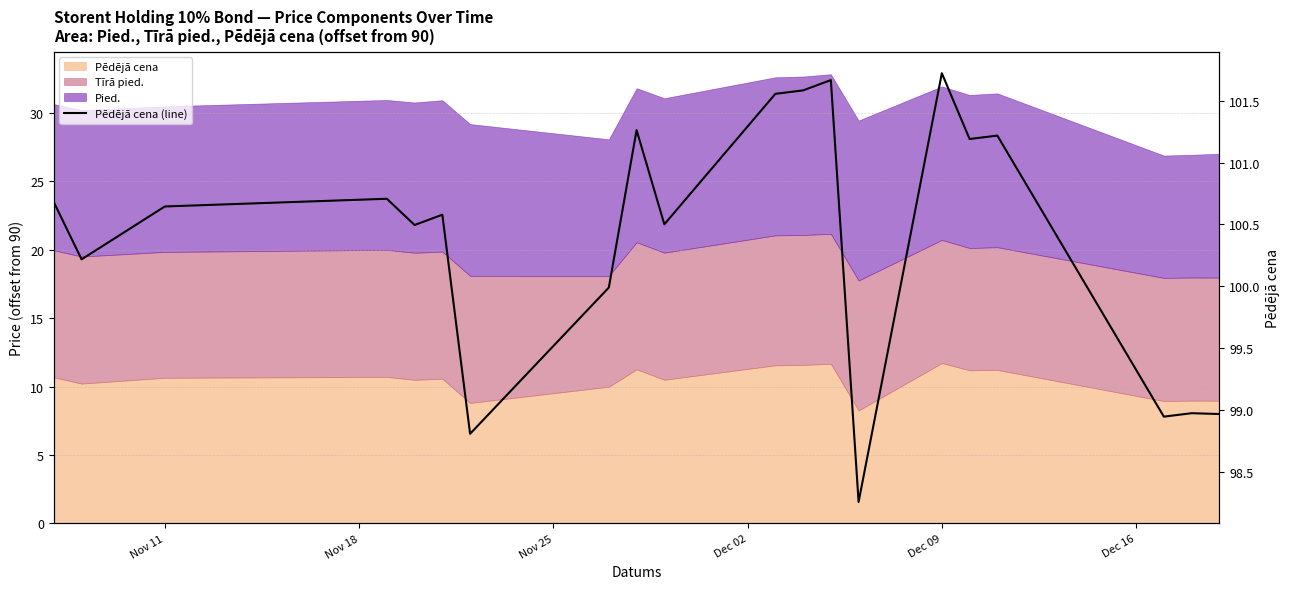

What is the difference between the maximum and minimum values?

3.5